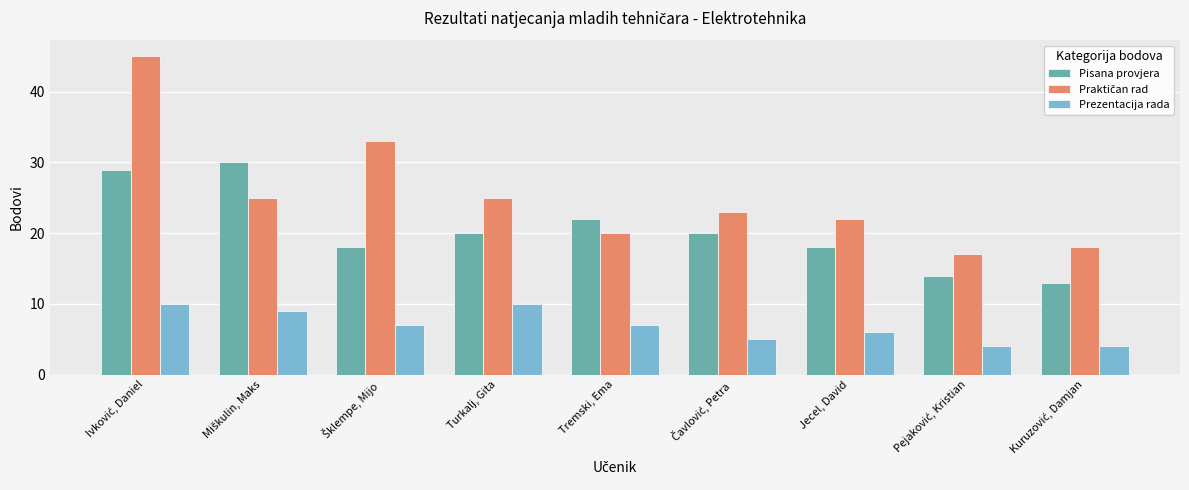

What is the average value of the Pisana provjera series?

20